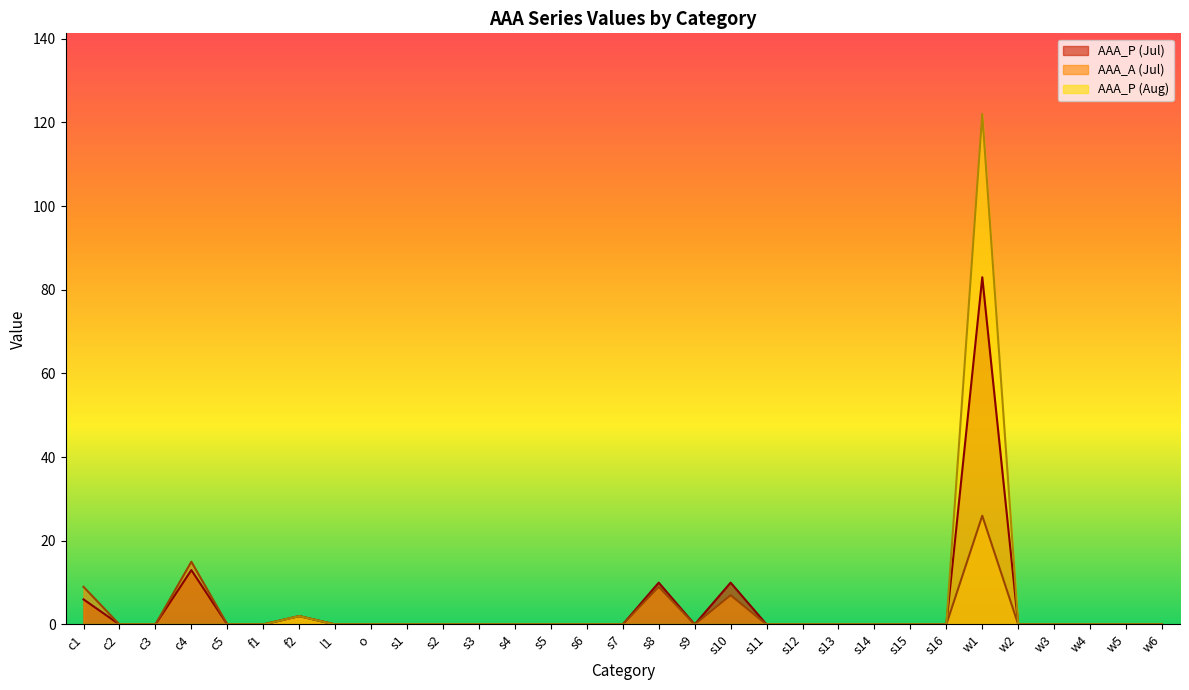

Reading left to right, extract all data points from this chart.

AAA_P: 6	0	0	13	0	0	2	0	0	0	0	0	0	0	0	0	0	10	0	10	0	0	0	0	0	0	0	83	0	0	0	0	0
AAA_A: 9	0	0	15	0	0	2	0	0	0	0	0	0	0	0	0	0	9	0	7	0	0	0	0	0	0	0	26	0	0	0	0	0
AAA_P_Aug: 0	0	0	0	0	0	2	0	0	0	0	0	0	0	0	0	0	0	0	0	0	0	0	0	0	0	0	122	0	0	0	0	0